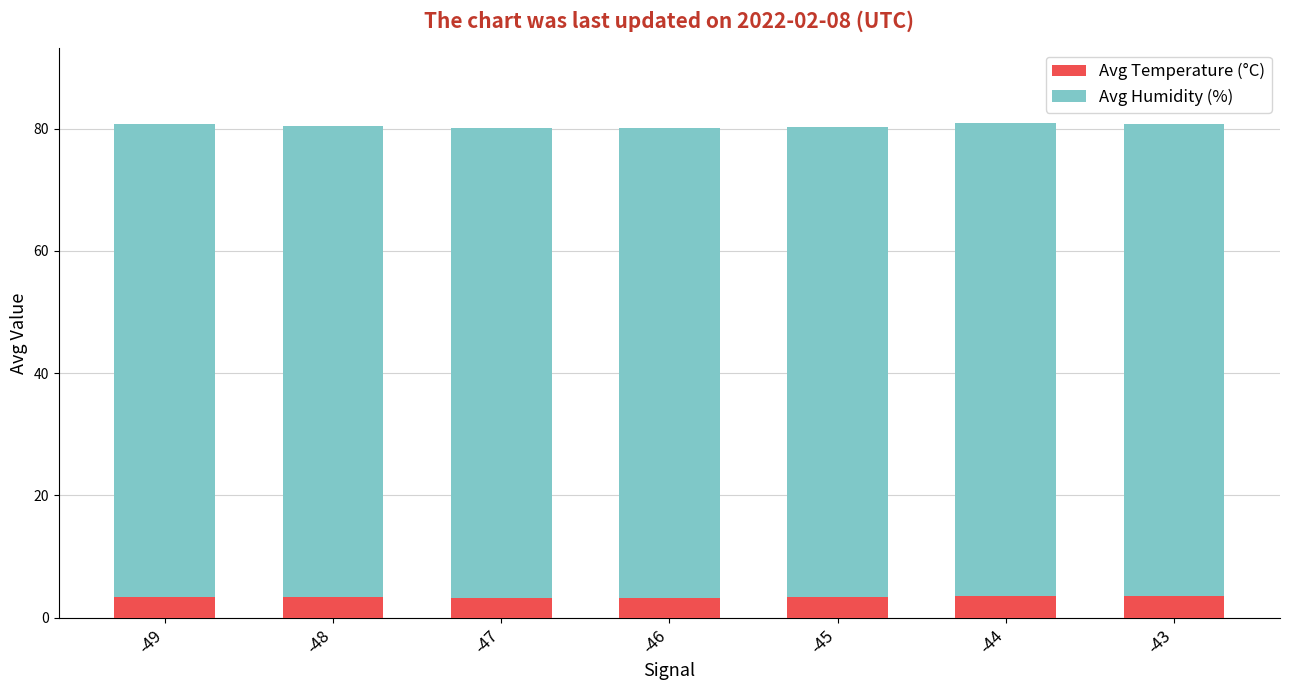

Are the bars horizontal?

No